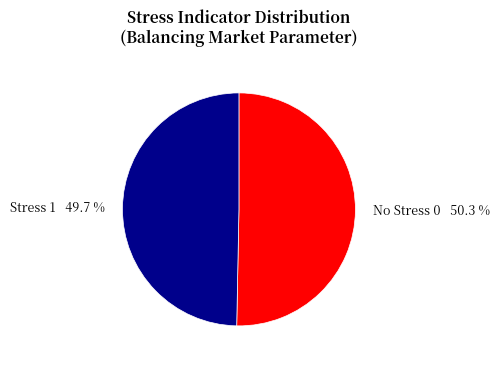

Which slice is the smallest?

Stress 1 49.7 %